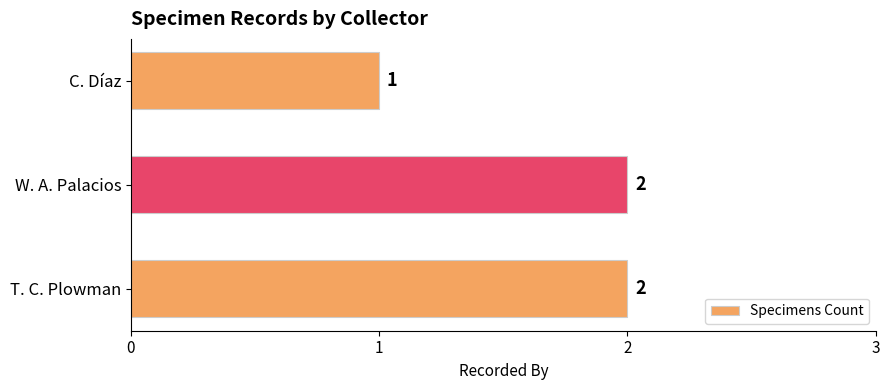

Reading bottom to top, extract all data points from this chart.

T. C. Plowman=2	W. A. Palacios=2	C. Díaz=1